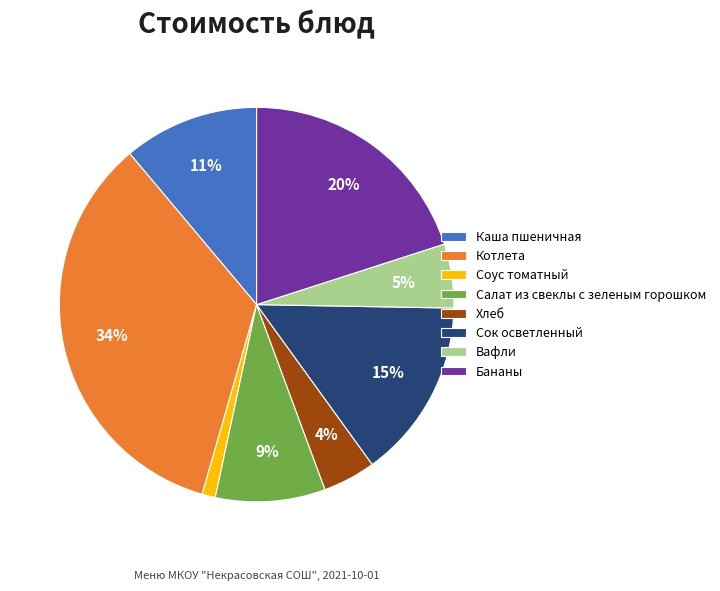

How many segments does this pie chart have?

8